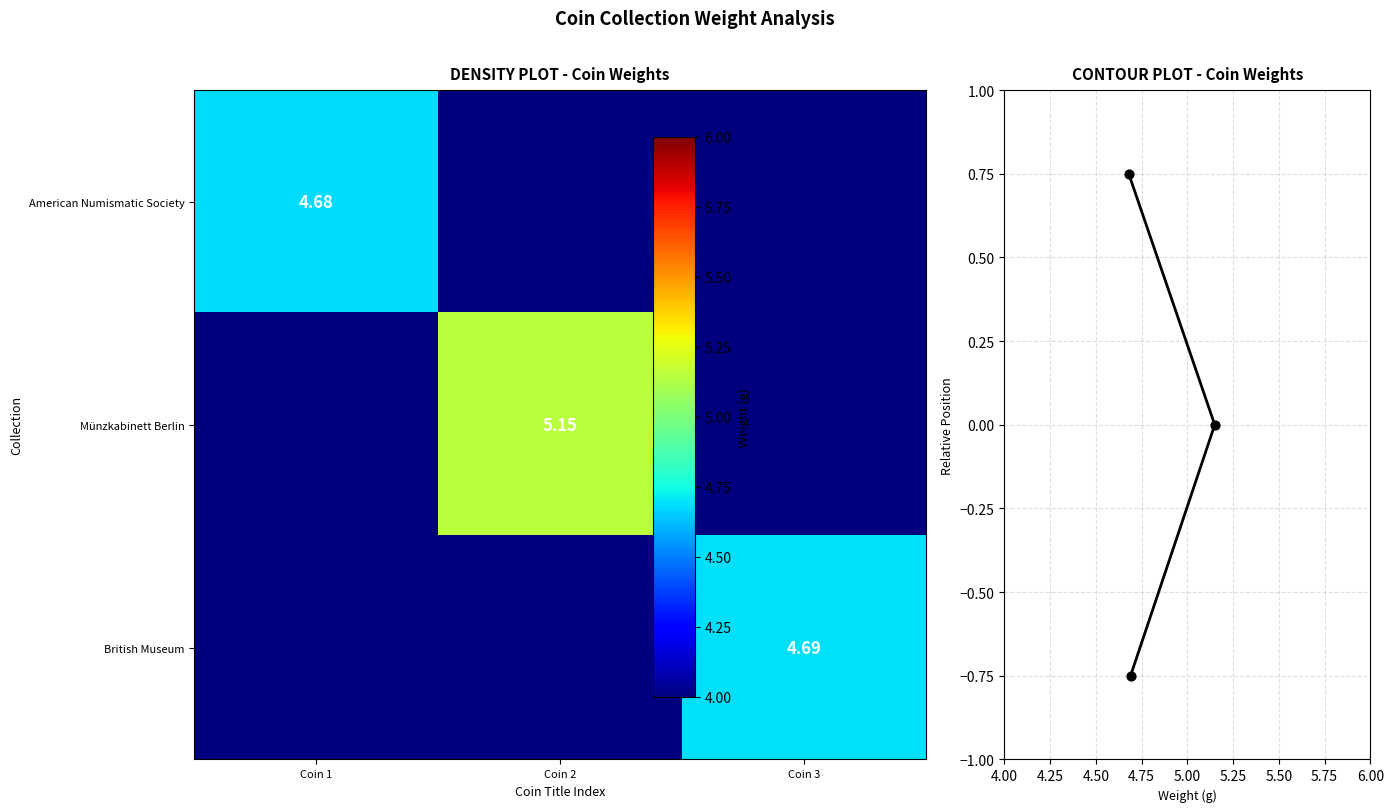

At which label does Bronze Large AE2 of Constans, Lugdunum first exceed 0?

Coin 1